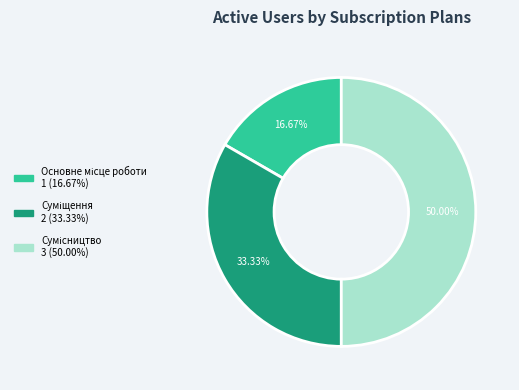

How many segments does this pie chart have?

3